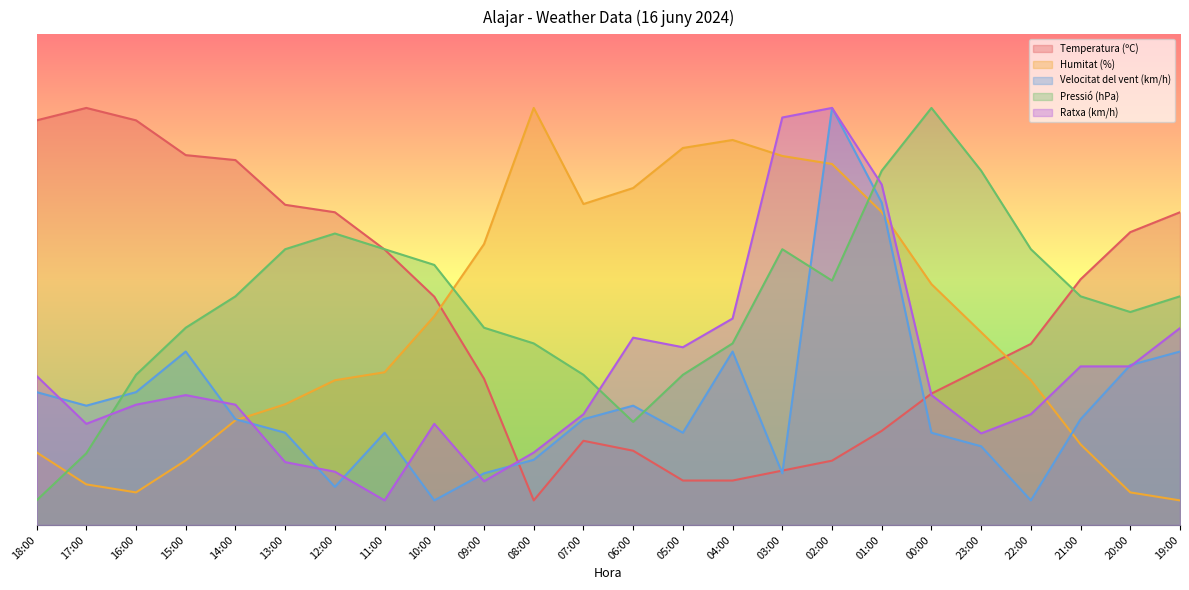

Count the number of data series in this chart.

5